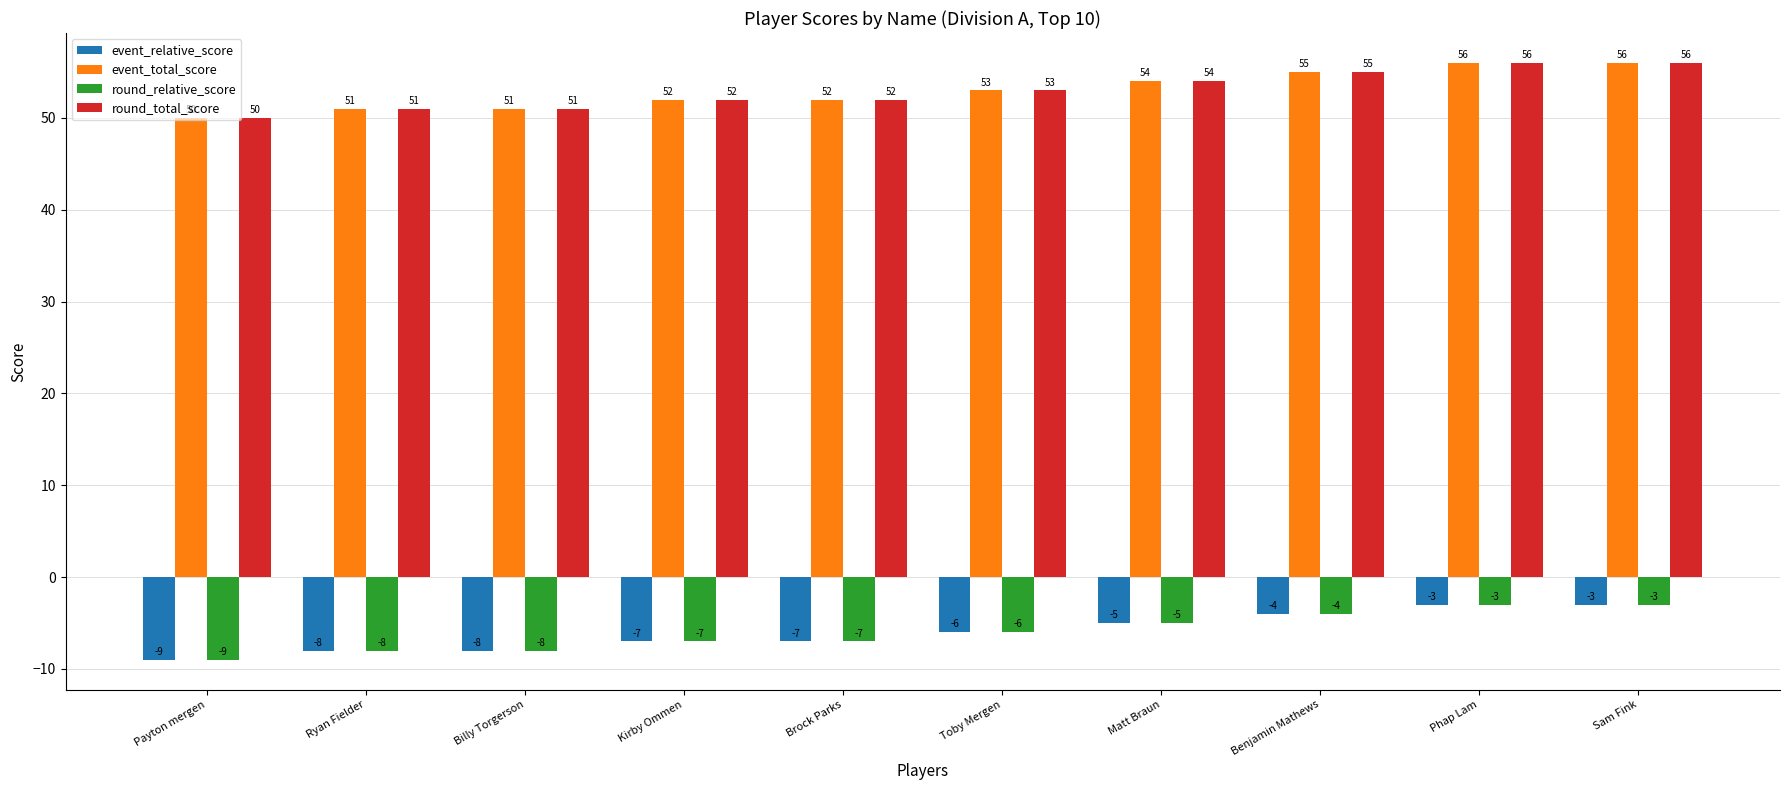

Is the value of round_total_score at Matt Braun greater than the value of event_total_score at Kirby Ommen?

Yes